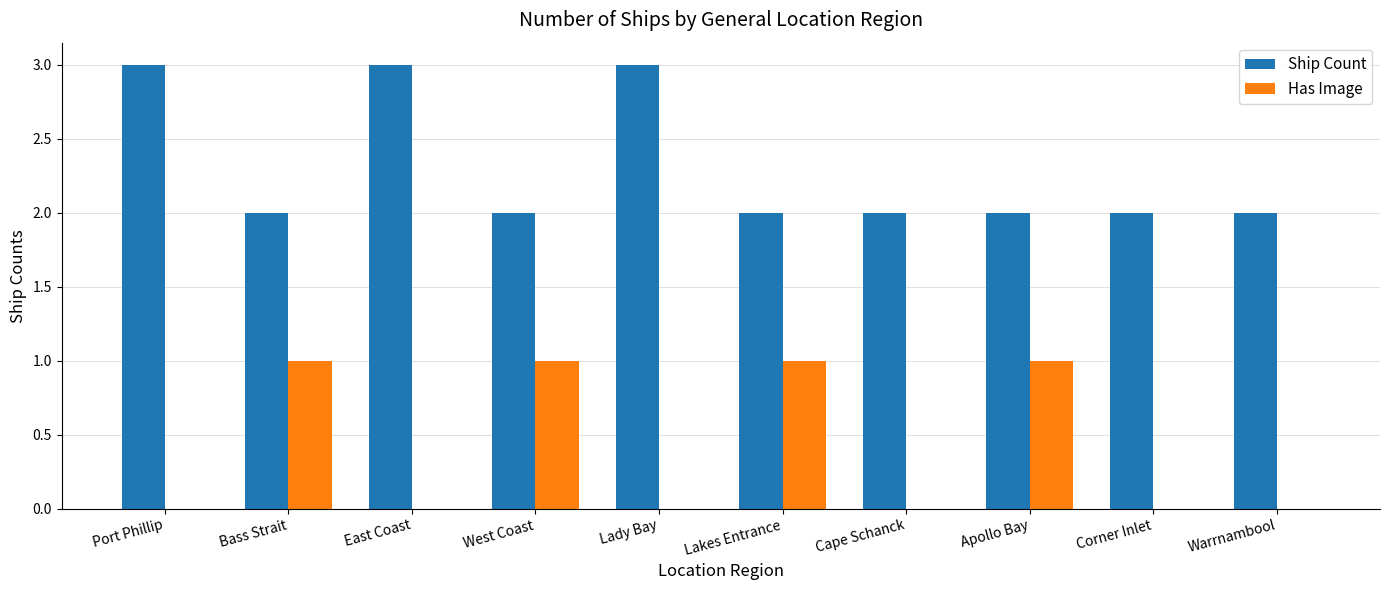

Which series has the largest total across all categories?

Ship Count